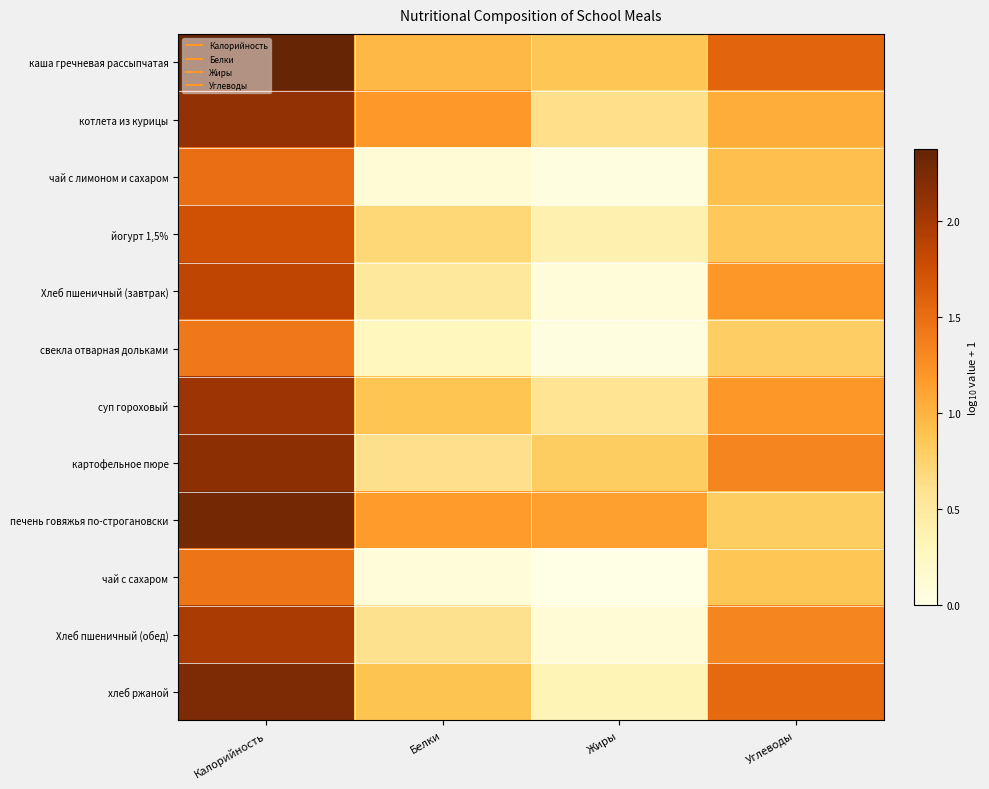

Reading left to right, transcribe all the data shown in this chart.

каша гречневая рассыпчатая: Калорийность=2.4	Белки=1.0	Жиры=0.9	Углеводы=1.6
котлета из курицы: Калорийность=2.1	Белки=1.2	Жиры=0.6	Углеводы=1.0
чай с лимоном и сахаром: Калорийность=1.5	Белки=0.1	Жиры=0.0	Углеводы=0.9
йогурт 1,5%: Калорийность=1.7	Белки=0.7	Жиры=0.4	Углеводы=0.8
Хлеб пшеничный (завтрак): Калорийность=1.9	Белки=0.5	Жиры=0.1	Углеводы=1.2
свекла отварная дольками: Калорийность=1.4	Белки=0.3	Жиры=0.0	Углеводы=0.8
суп гороховый: Калорийность=2.0	Белки=0.9	Жиры=0.6	Углеводы=1.2
картофельное пюре: Калорийность=2.1	Белки=0.6	Жиры=0.8	Углеводы=1.3
печень говяжья по-строгановски: Калорийность=2.3	Белки=1.2	Жиры=1.1	Углеводы=0.8
чай с сахаром: Калорийность=1.4	Белки=0.1	Жиры=0.0	Углеводы=0.9
Хлеб пшеничный (обед): Калорийность=2.0	Белки=0.6	Жиры=0.1	Углеводы=1.3
хлеб ржаной: Калорийность=2.2	Белки=0.9	Жиры=0.3	Углеводы=1.5